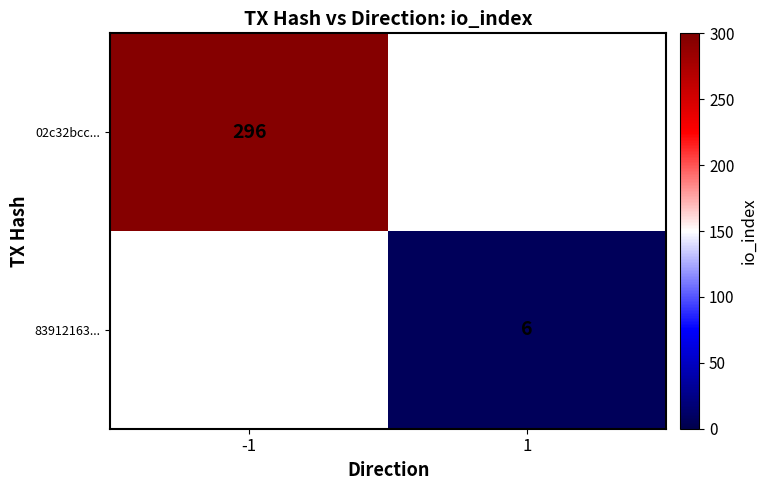

Is it true that 02c32bcc... equals 168 at -1?

False